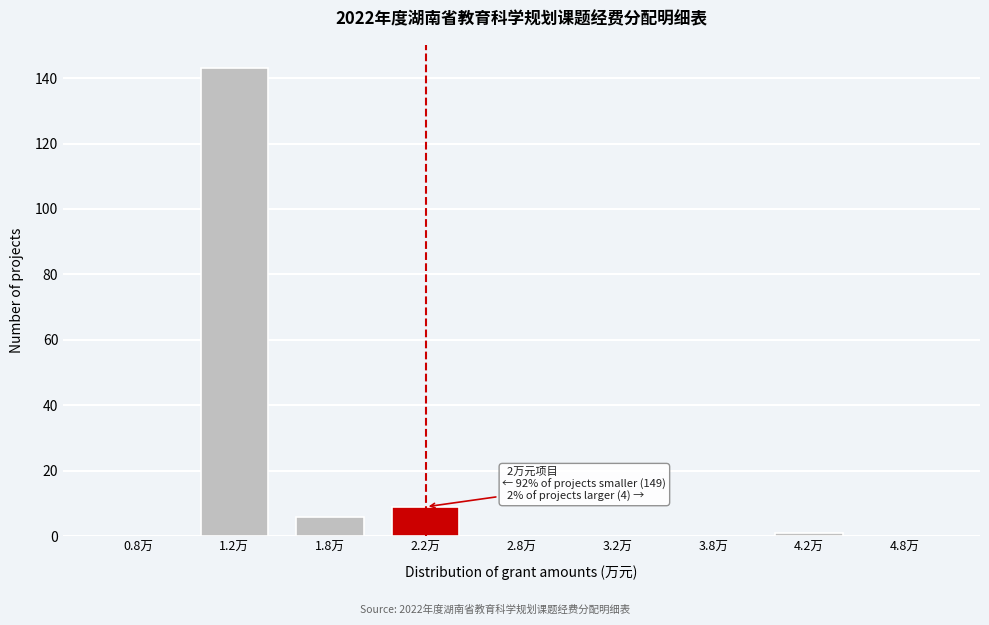

Reading right to left, extract all data points from this chart.

4.8万=0	4.2万=1	3.8万=0	3.2万=0	2.8万=0	2.2万=9	1.8万=6	1.2万=143	0.8万=0